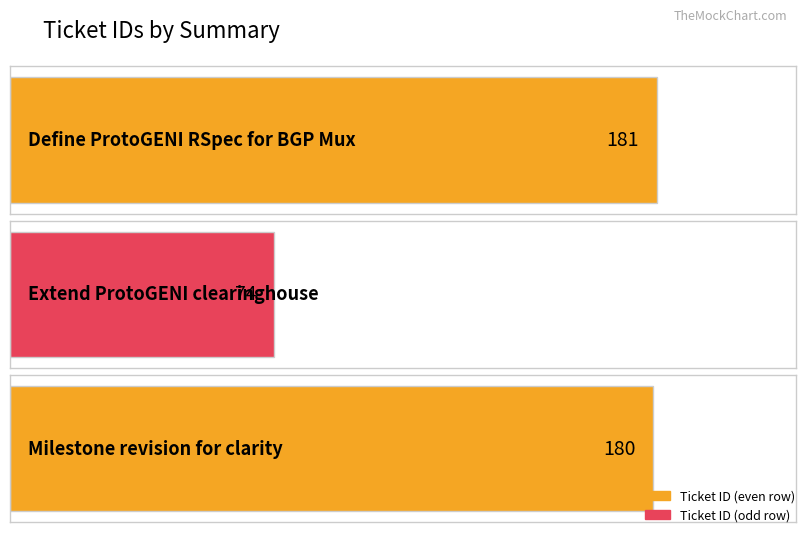

How many data points does each series have?

3